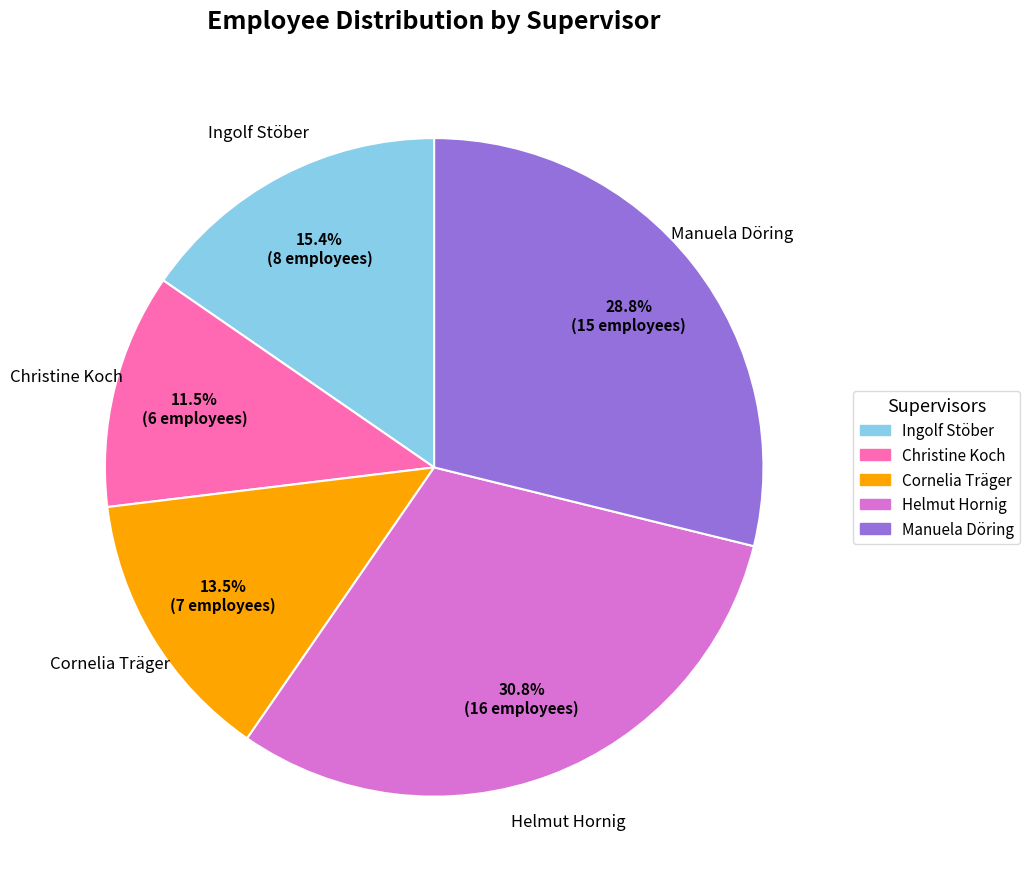

To the nearest percent, what percentage of the pie is Helmut Hornig?

31%